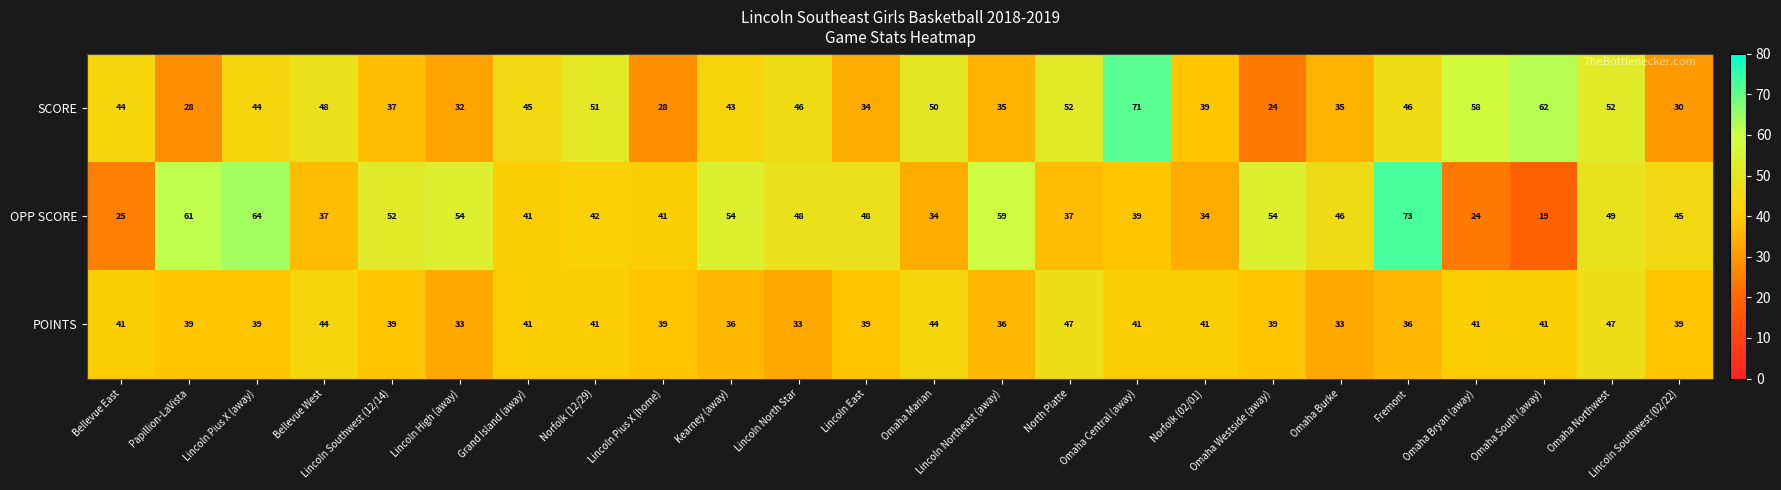

Which series has the largest total across all categories?

OPP SCORE